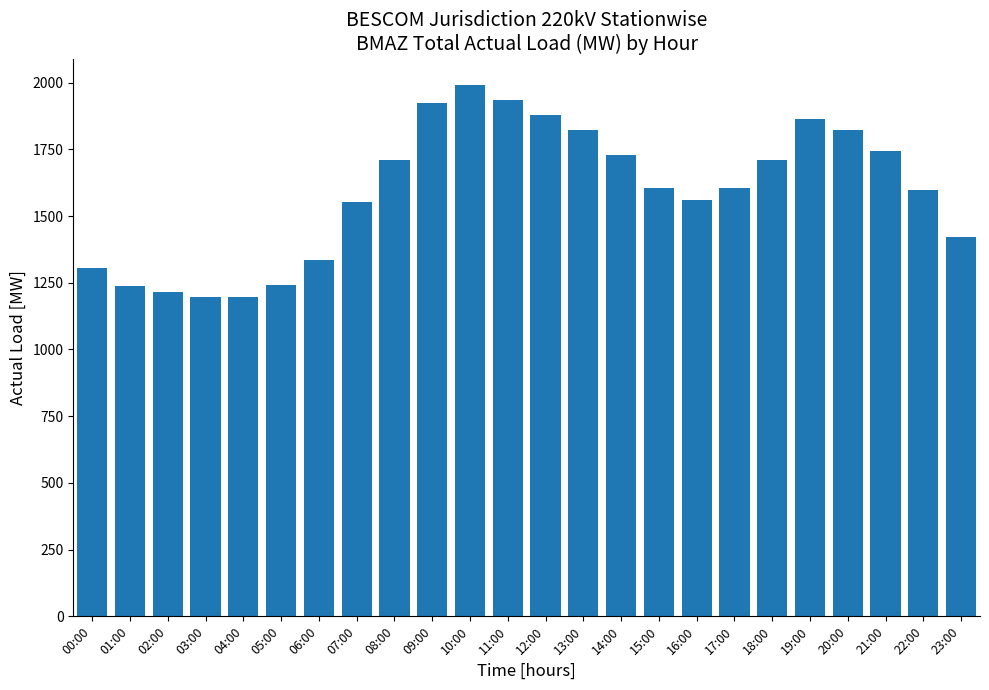

Approximately how many times larger is the value at 00:00 compared to 11:00?

0.7